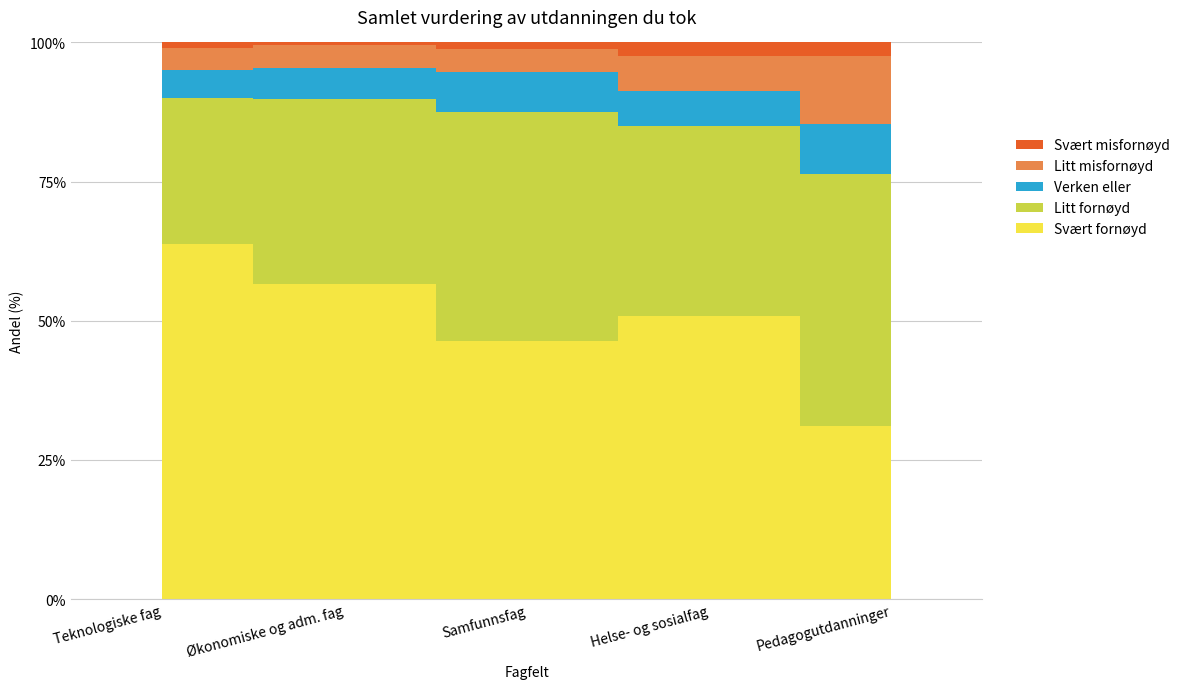

What is the label of the 4th point from the right?

Økonomiske og adm. fag